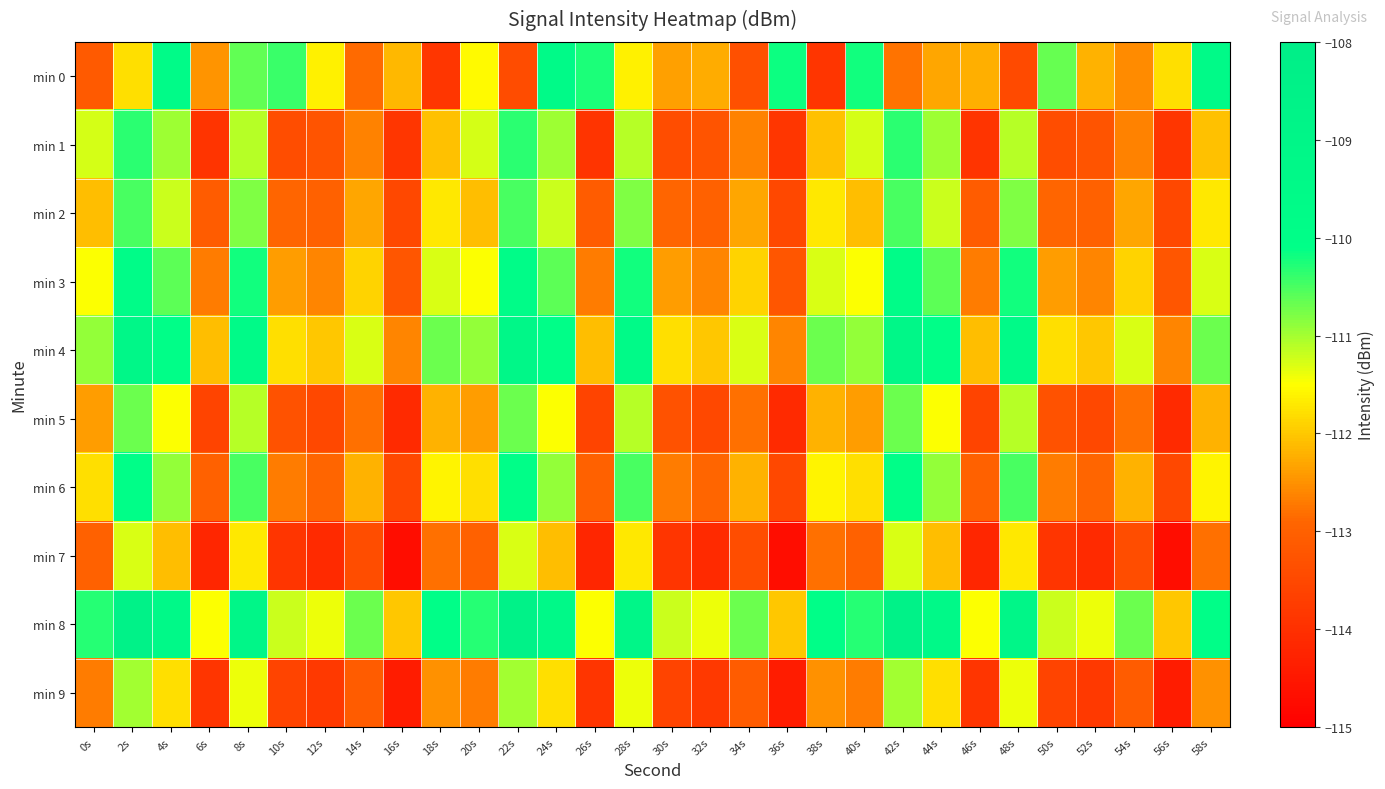

Which series changed the most between 30s and 44s?

min 1